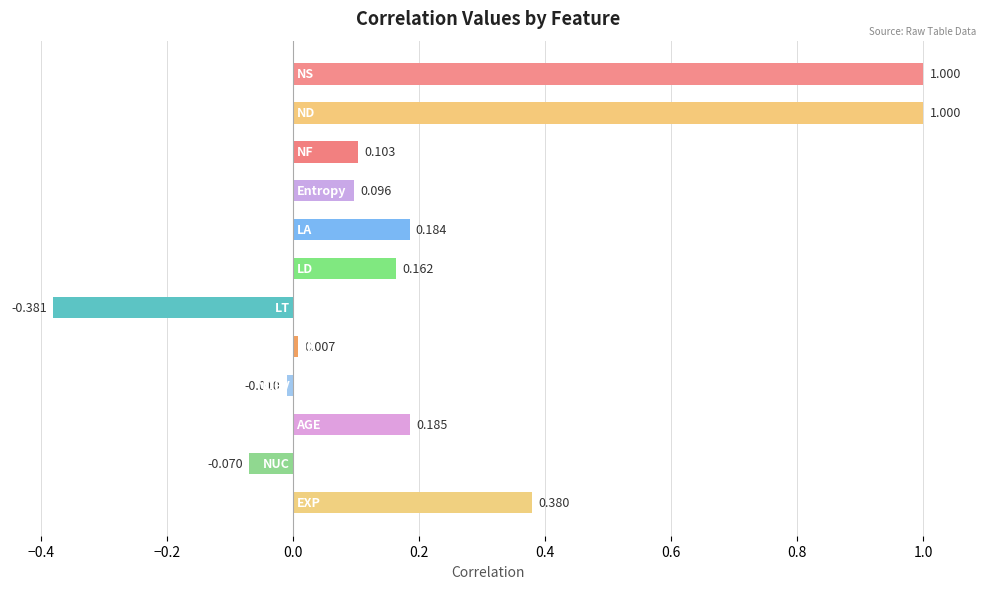

Count the number of categories in the chart.

12